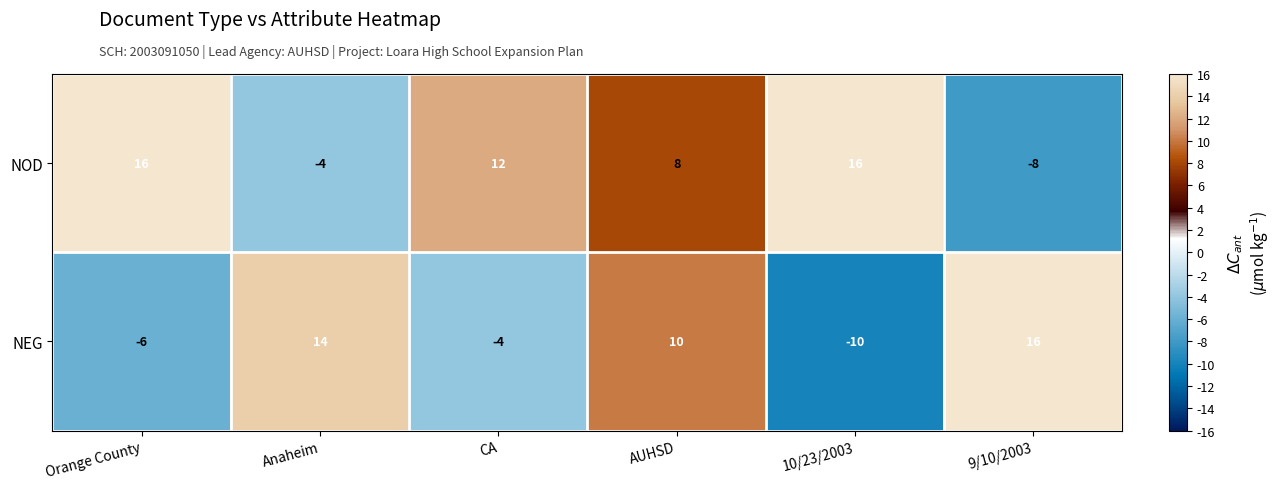

How many categories are shown in the chart?

6